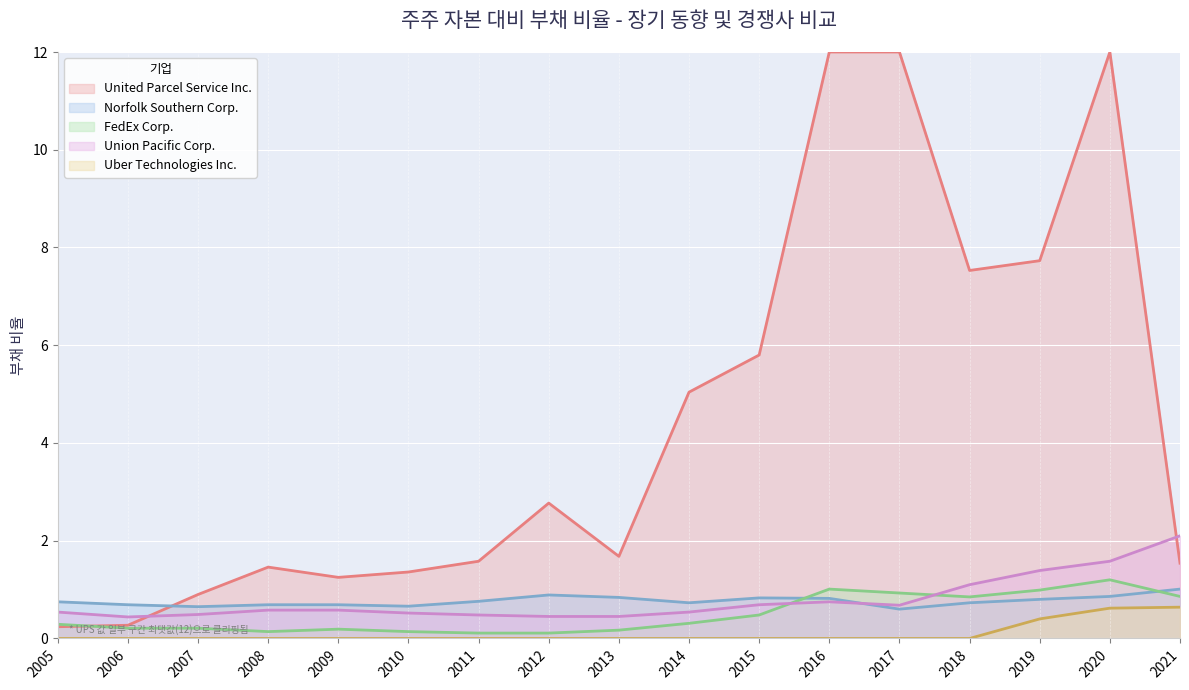

What is the total value across all series at 2019?

11.3